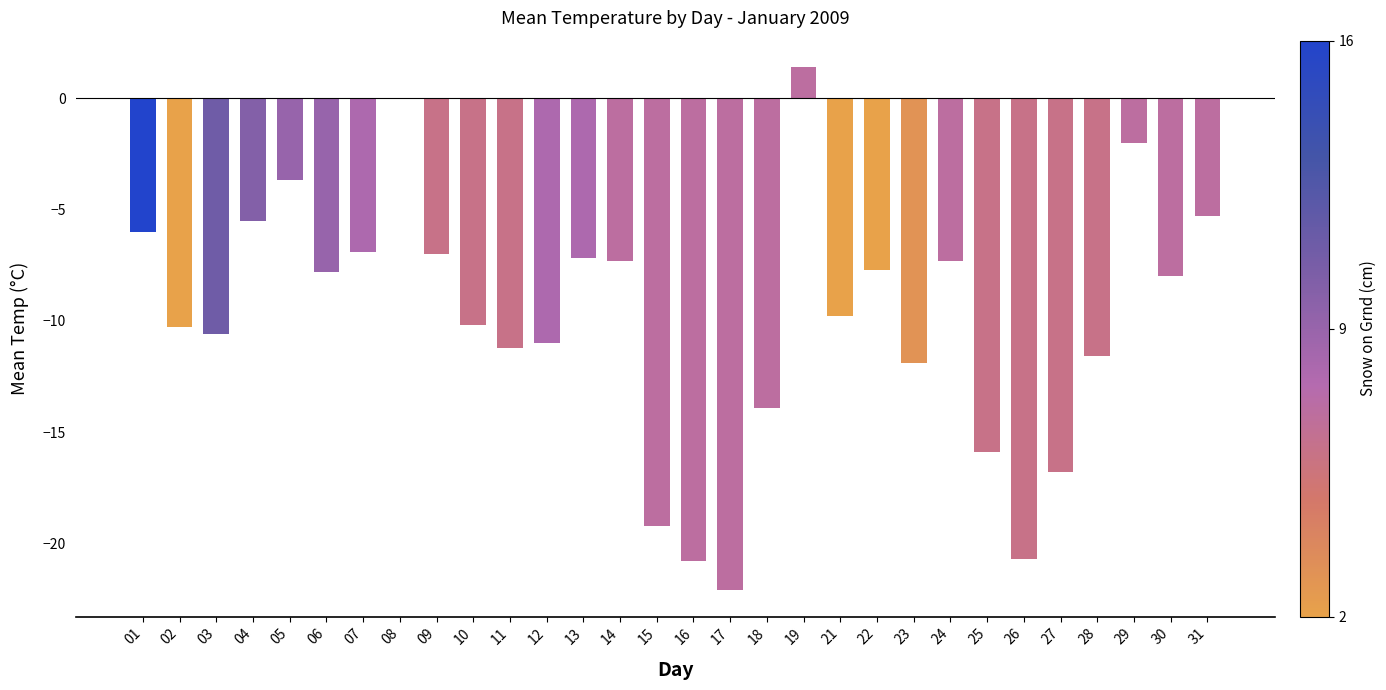

What is the difference between the values at 19 and 14?

8.7